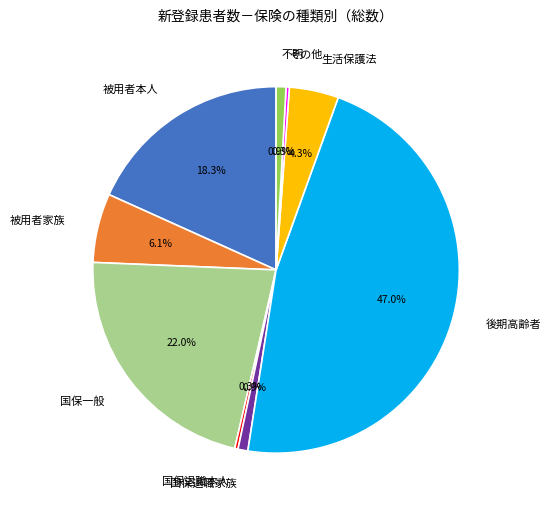

Does any single category account for the majority?

No